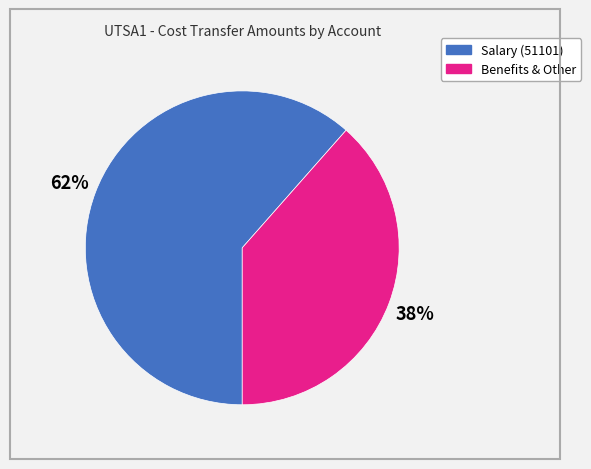

To the nearest percent, what is the average slice percentage?

50%